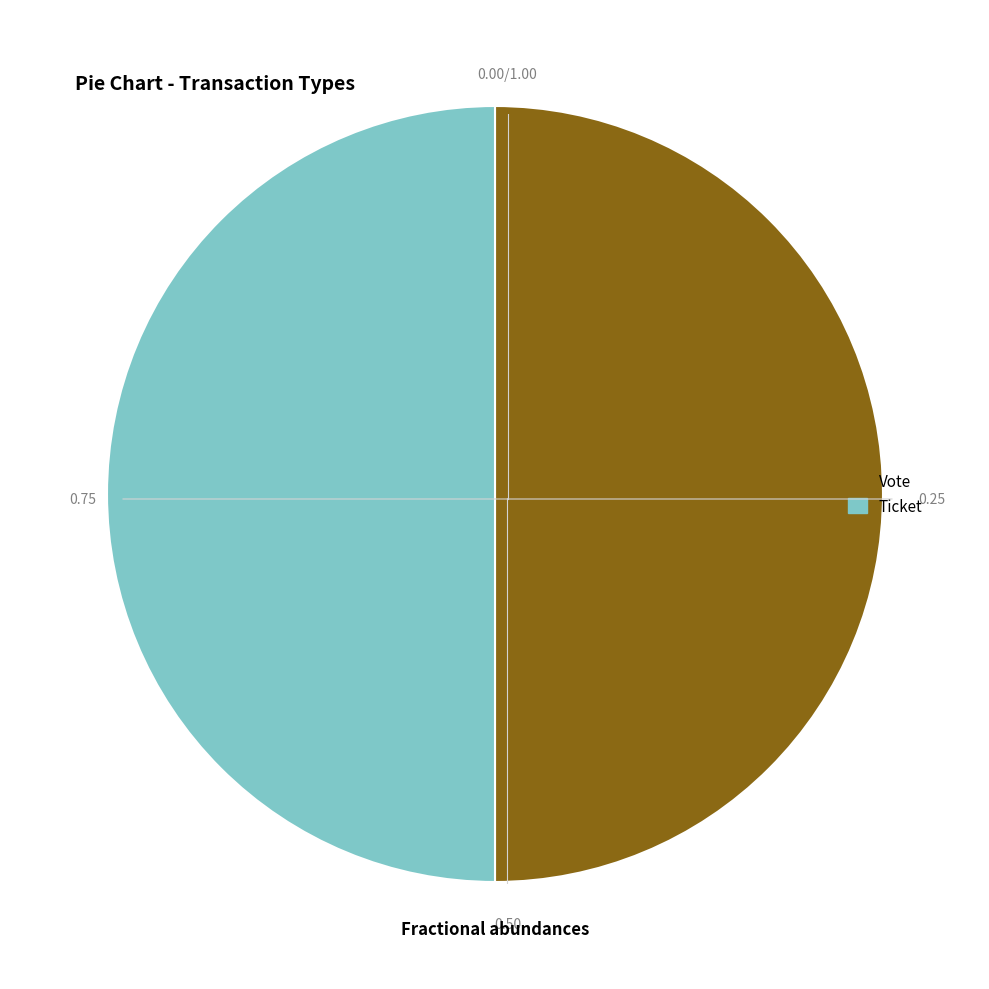

How many segments does this pie chart have?

2